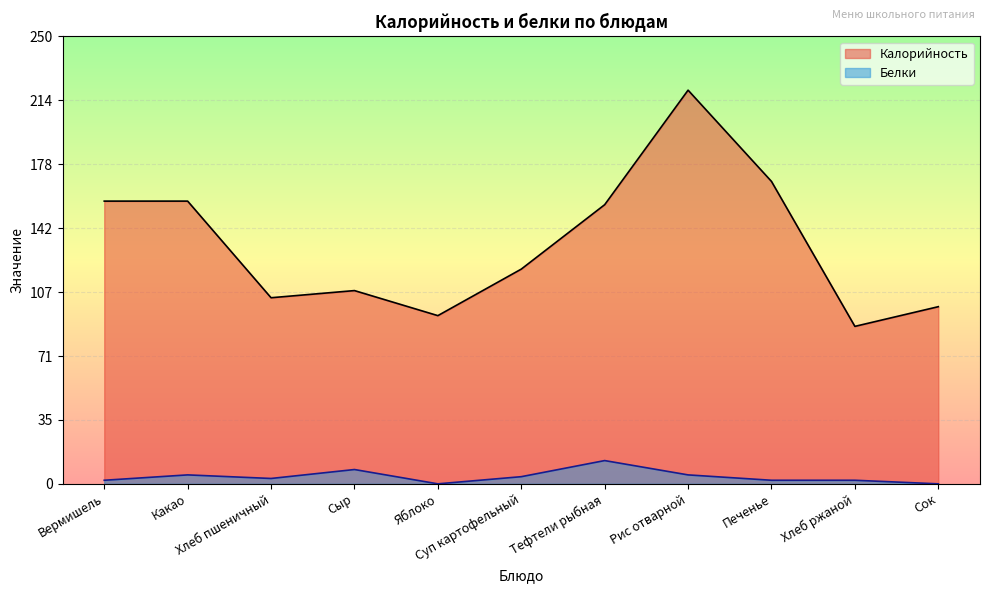

What is the sum of all Калорийность values?

1474